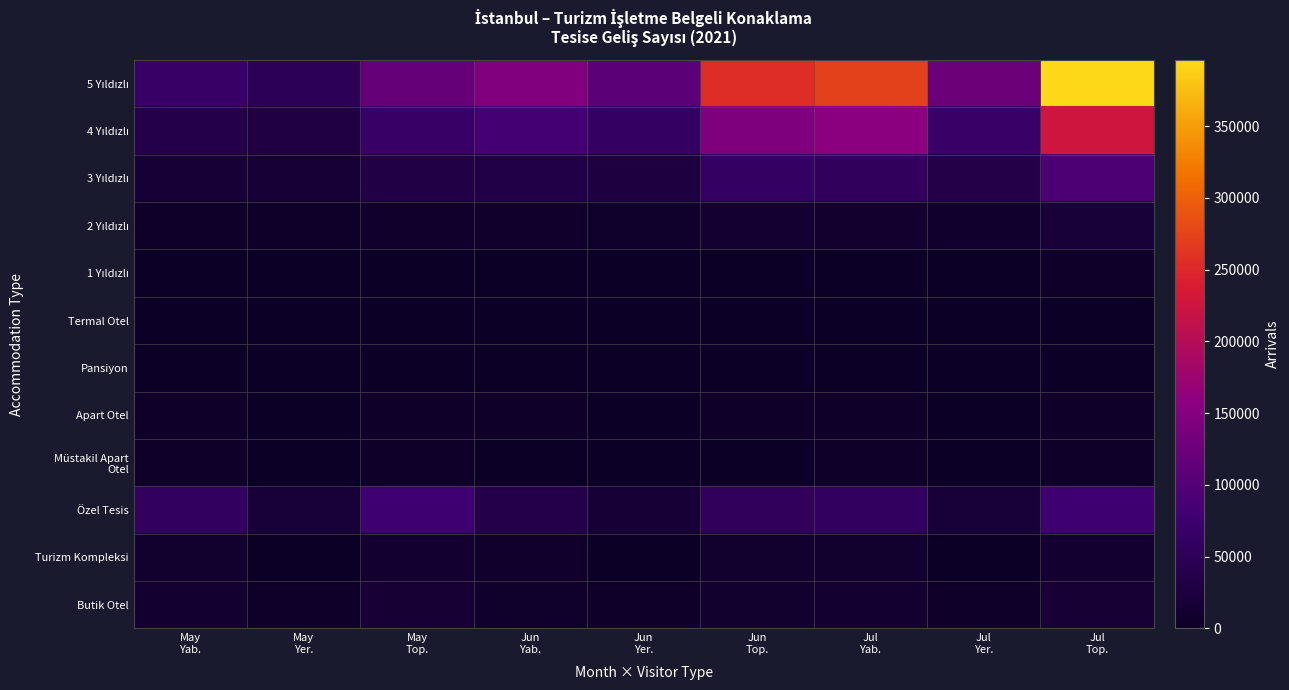

Which label corresponds to the largest value in the chart?

Jul
Top.